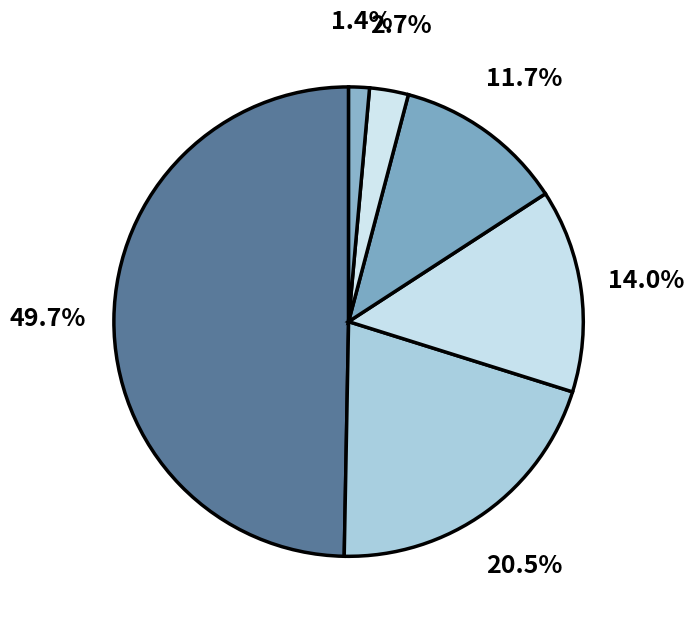

How many slices are in this pie chart?

6